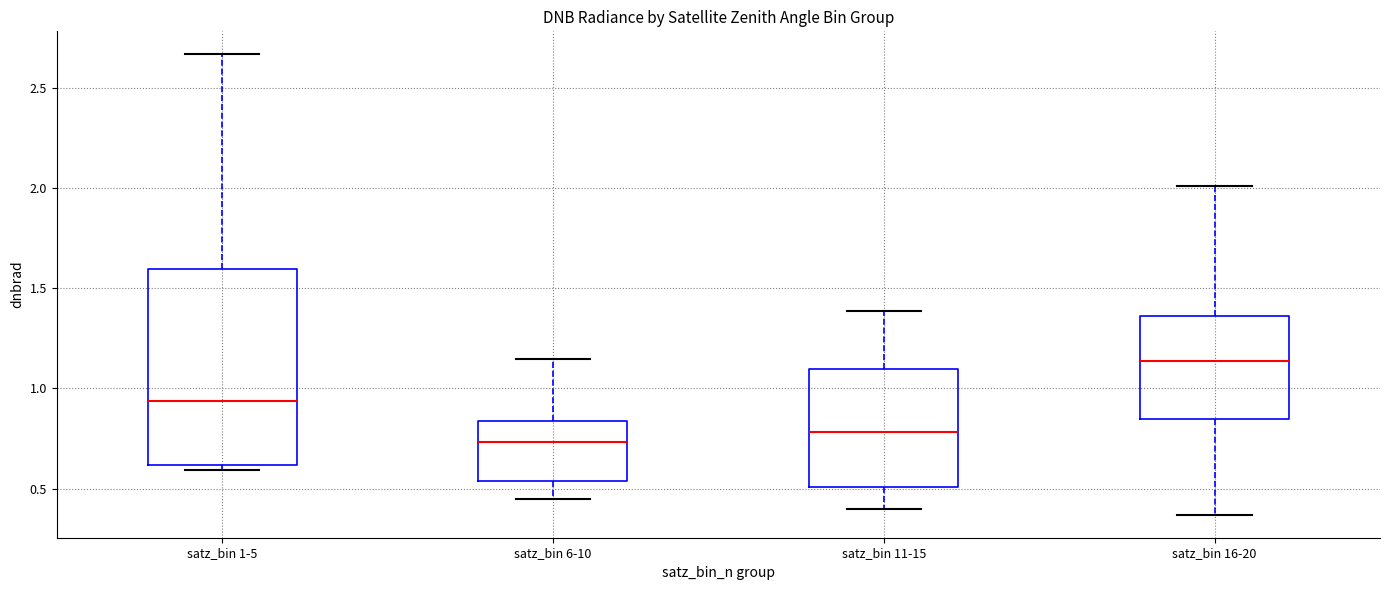

Which box is the tallest, from its lower edge to its upper edge?

satz_bin 1-5